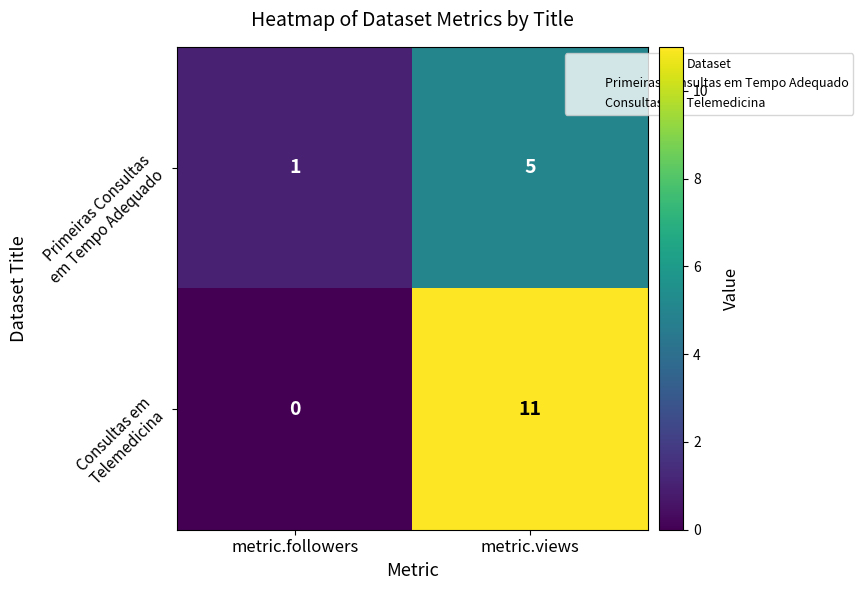

At which category is the sum across all series the highest?

metric.views